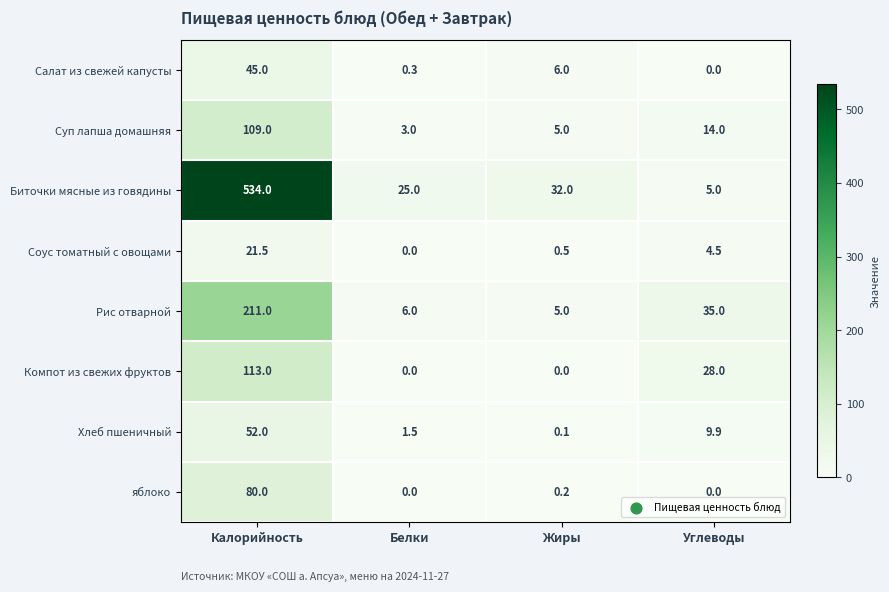

Which series has the largest total across all categories?

Биточки мясные из говядины